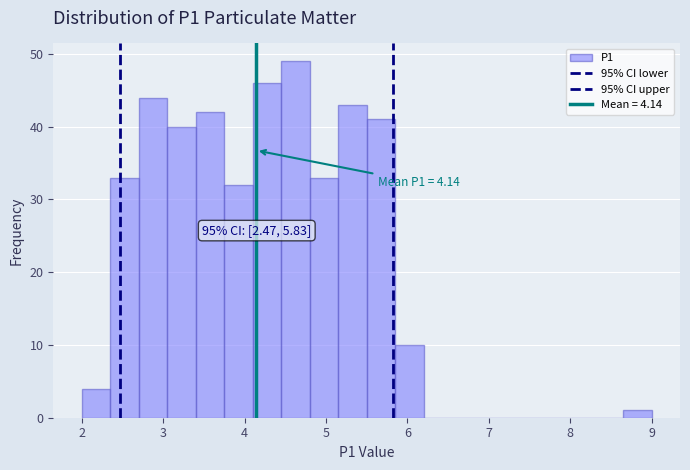

Around what value on the x-axis is the tallest bar? Give the approximate position of its centre, as read against the axis.

4.6